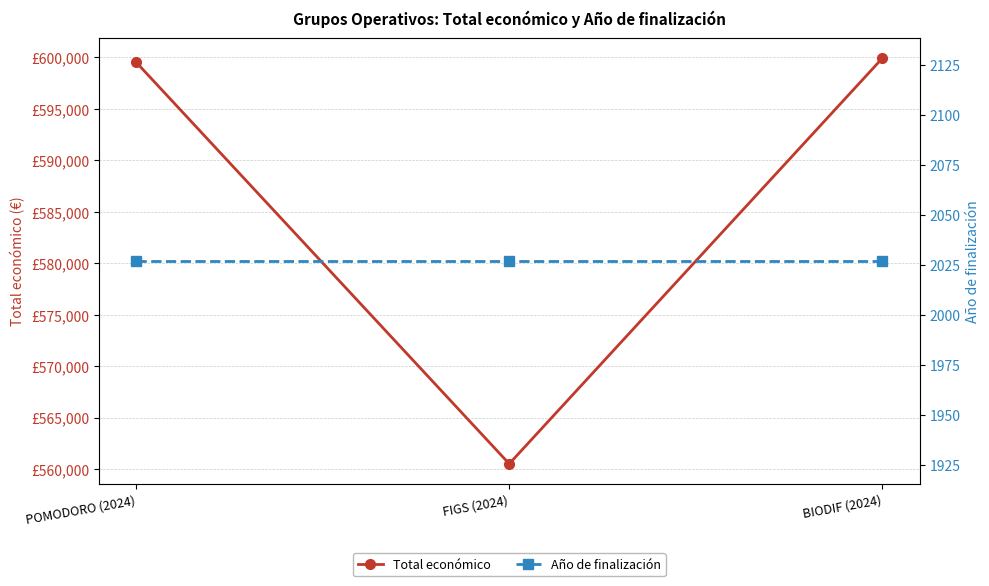

Reading left to right, extract all data points from this chart.

Total económico: POMODORO (2024)=599540	FIGS (2024)=560529	BIODIF (2024)=599927
Año de finalización: POMODORO (2024)=2027	FIGS (2024)=2027	BIODIF (2024)=2027